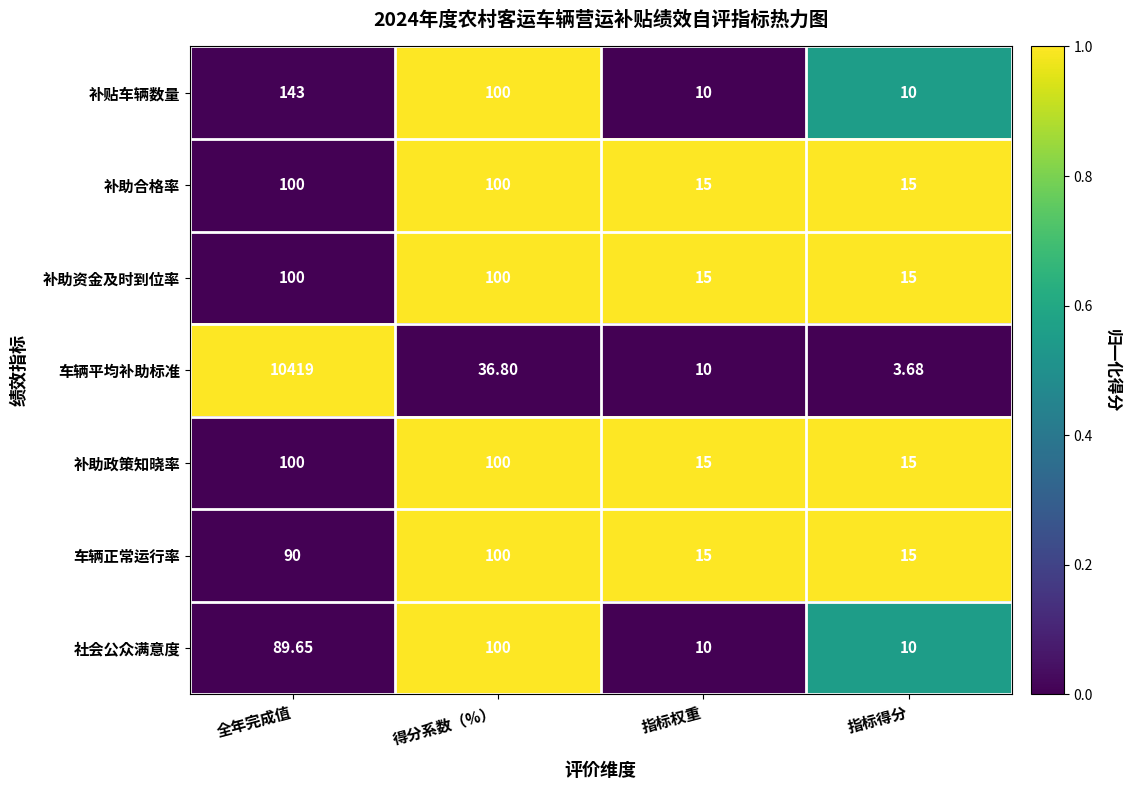

Which series has the largest total across all categories?

车辆平均补助标准